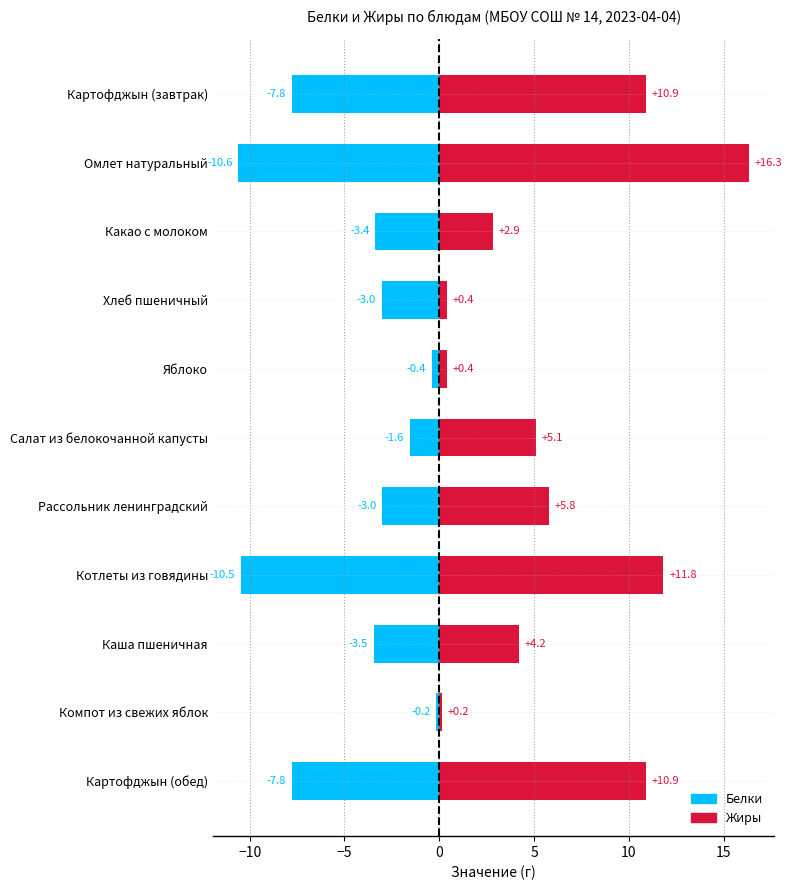

The value of Жиры at Какао с молоком is 1.0. True or false?

False